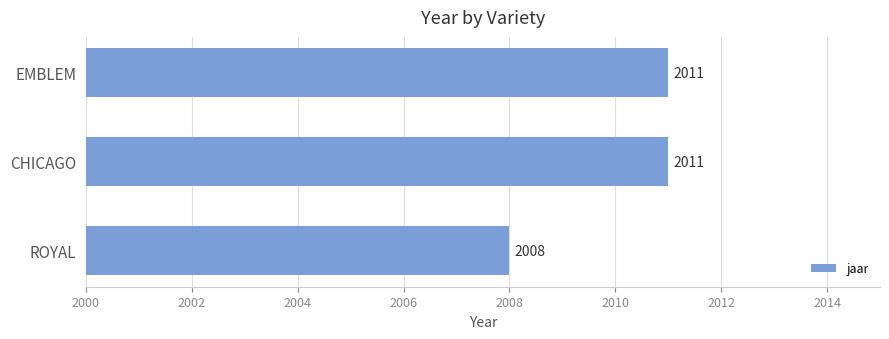

What is the minimum value shown in the chart?

2008